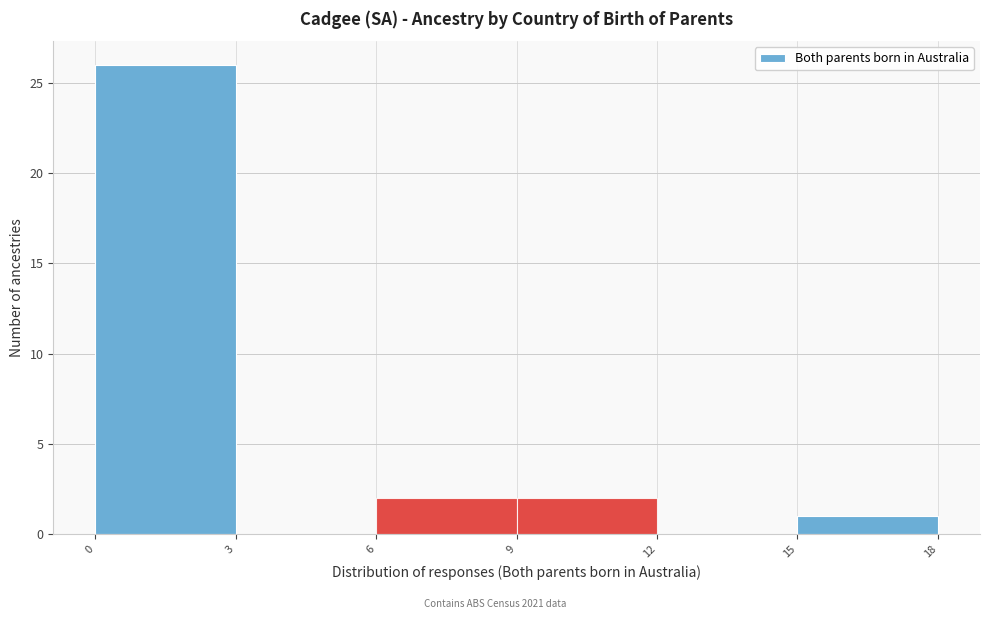

What is the height of the bar covering 0 to 3 on the x-axis? The values are not printed on the chart, so give them approximately, as read against the axis.

26